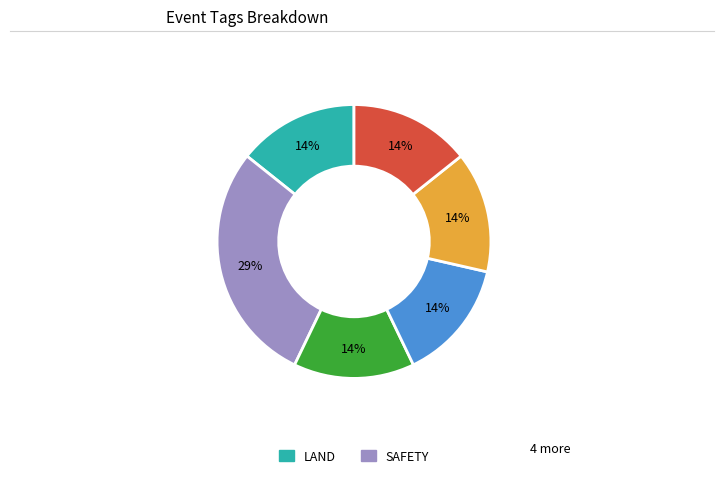

Is there any slice that represents more than half of the pie?

No